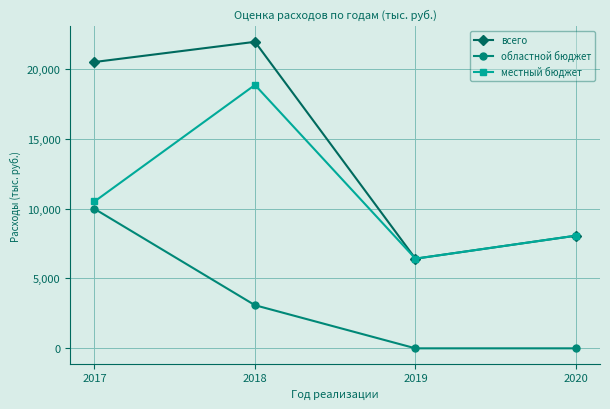

Is the value of всего at 2018 greater than the value of областной бюджет at 2018?

Yes